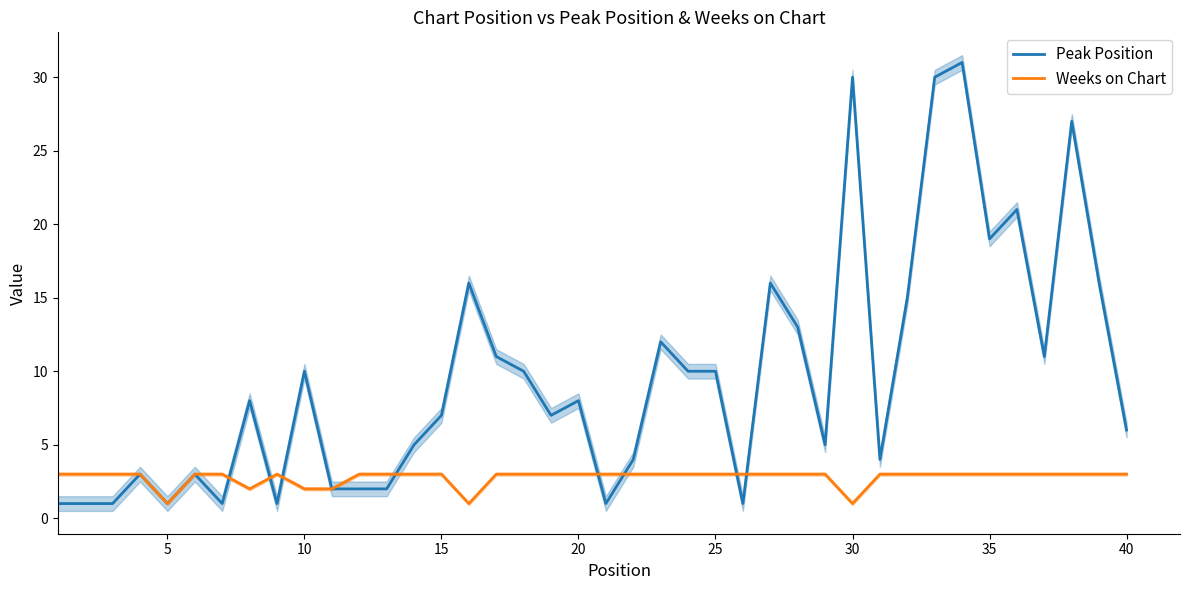

The value of Peak Position at 30 is 30. True or false?

True